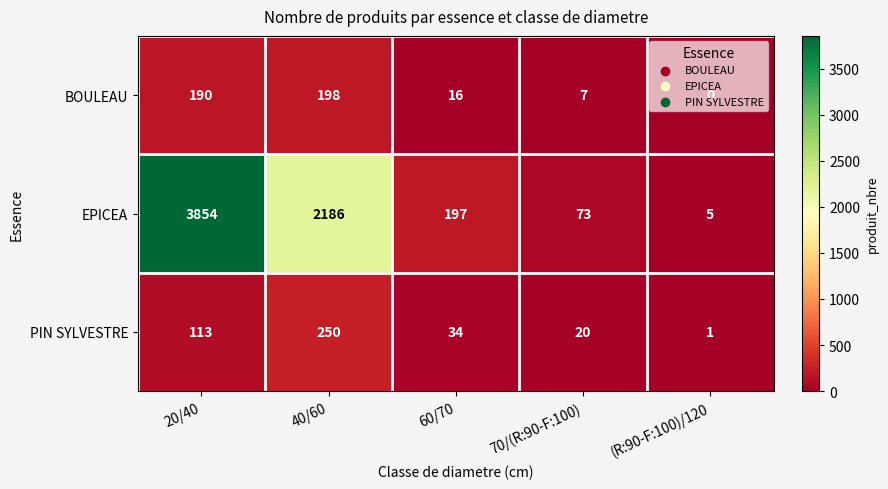

List the series in order of their peak value, lowest first.

BOULEAU, PIN SYLVESTRE, EPICEA